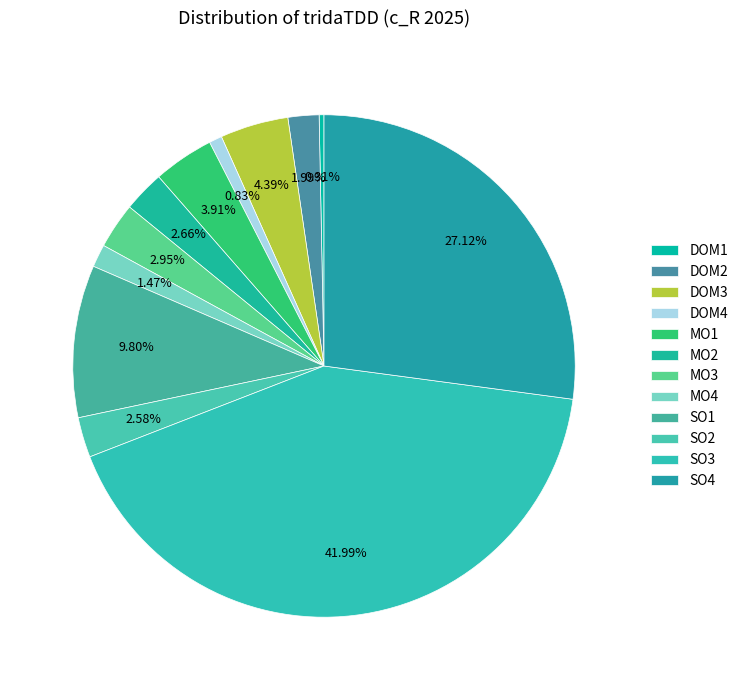

How many slices are in this pie chart?

12